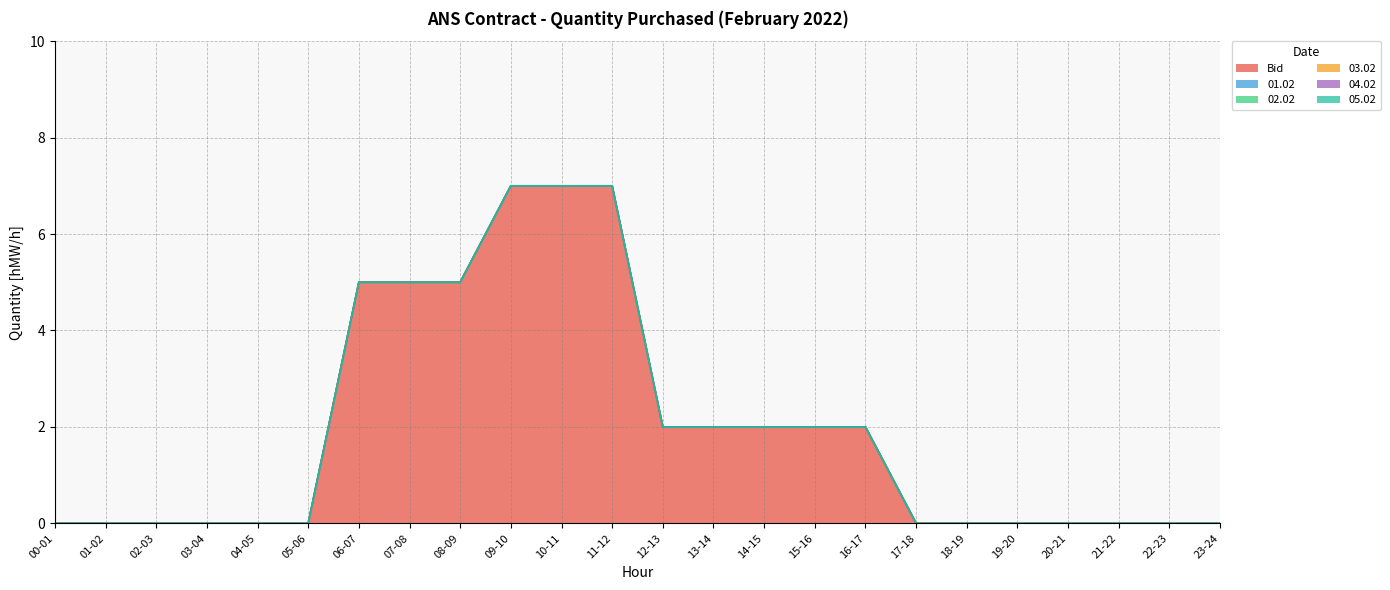

What are all the series names shown in the legend?

Bid, 01.02, 02.02, 03.02, 04.02, 05.02